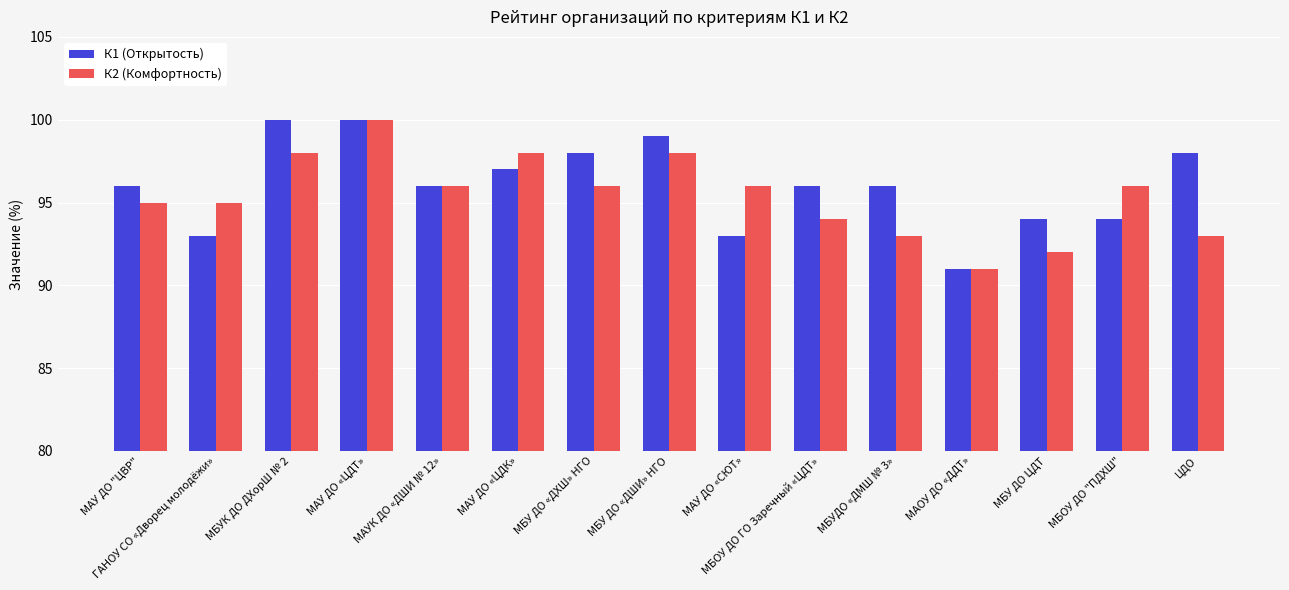

Between МБУК ДО ДХорШ № 2 and МБУ ДО «ДШИ» НГО, which series saw the biggest shift?

К1 (Открытость)